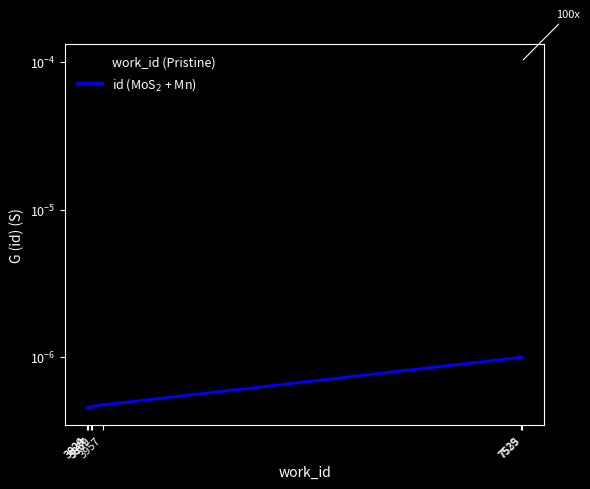

How many lines are shown in the chart?

2